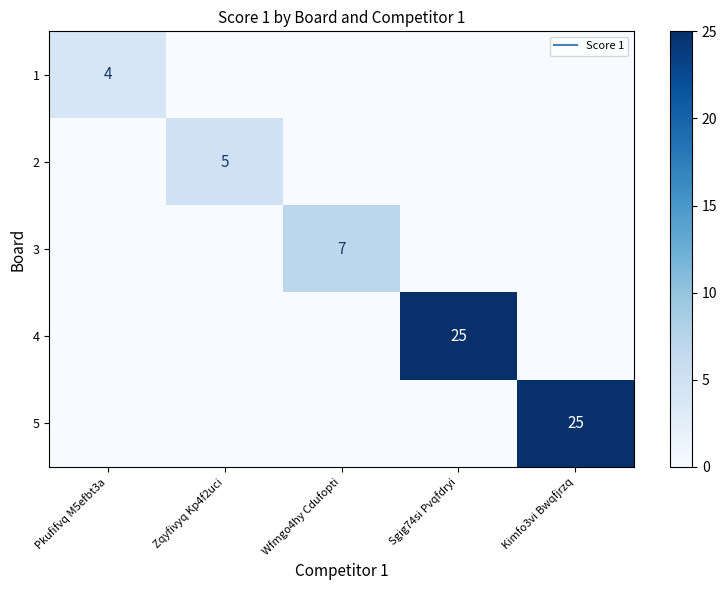

At Kimfo3vi Bwqfjrzq, list the series in order from largest to smallest.

5, 1, 2, 3, 4